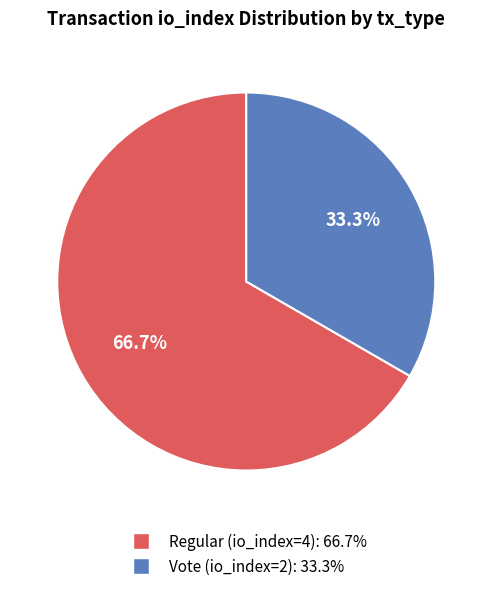

The Vote (io_index=2) slice represents 33% of the pie. True or false?

True